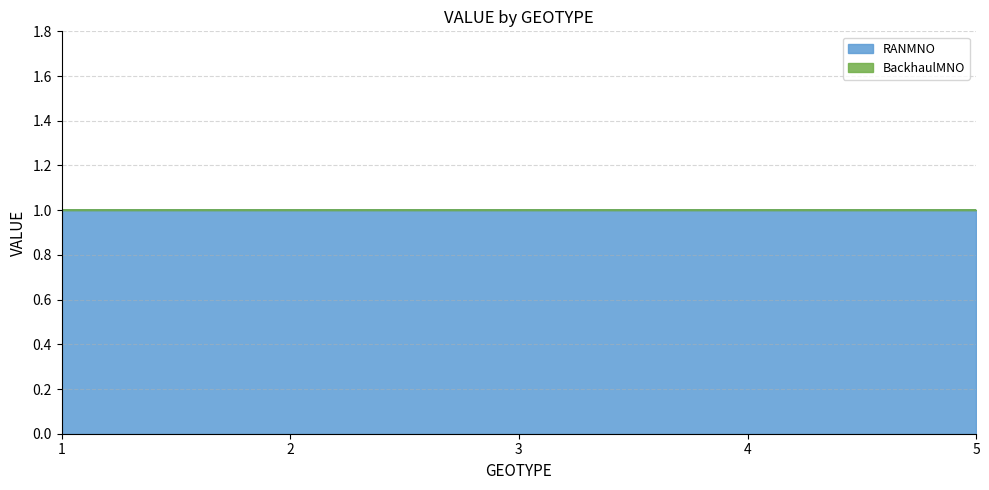

The value of BackhaulMNO at 5 is 0. True or false?

True